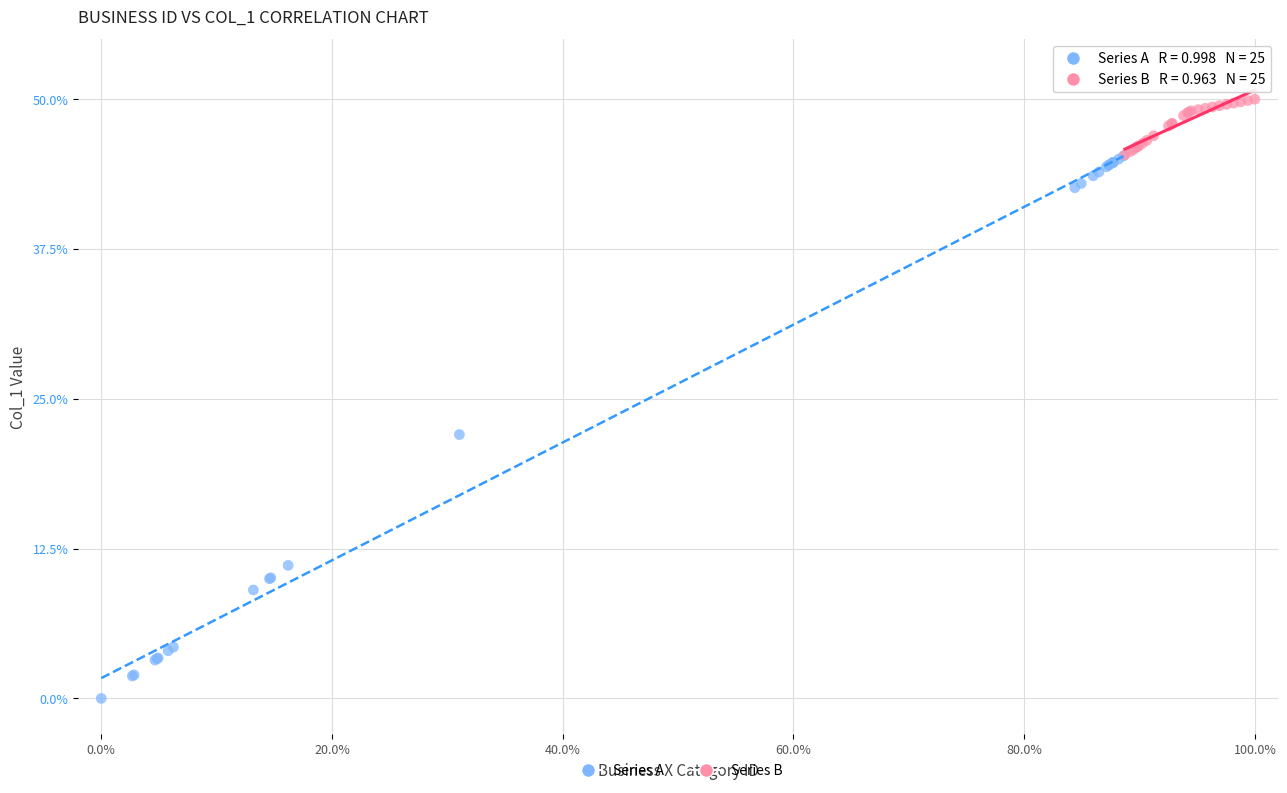

Which series has the widest spread of Y values?

Series A